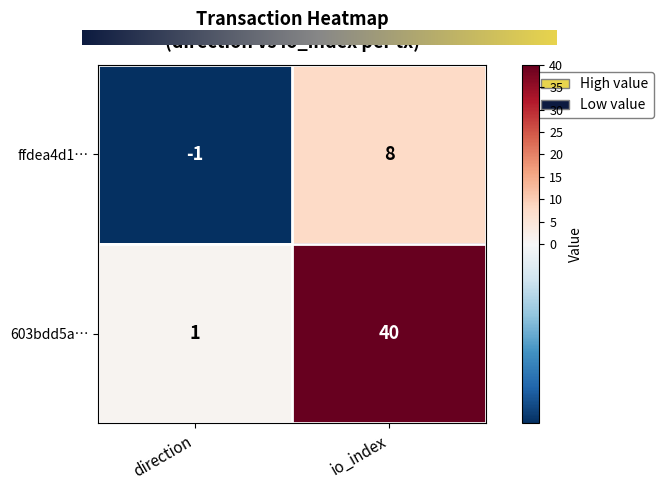

Which category has the lowest value across all series?

direction